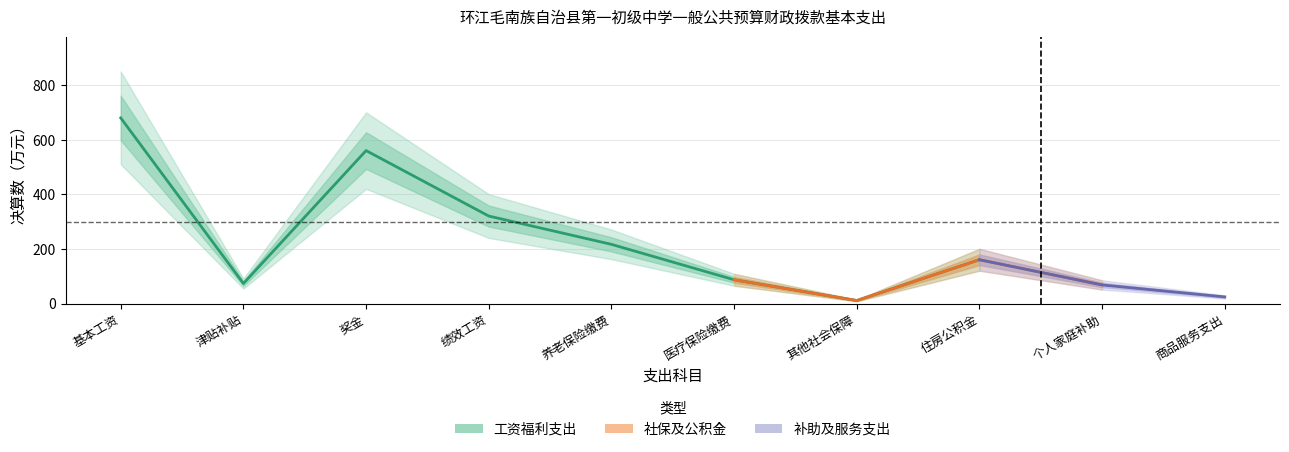

Is it true that the value at 商品和服务支出(工会经费) is 24.4?

True